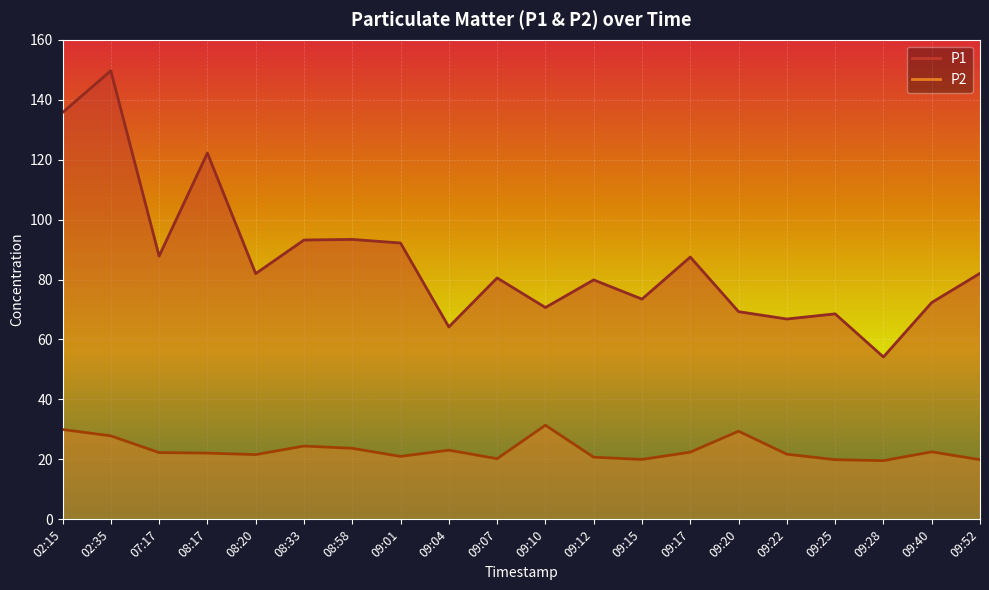

How many data points in P2 are less than 22?

9